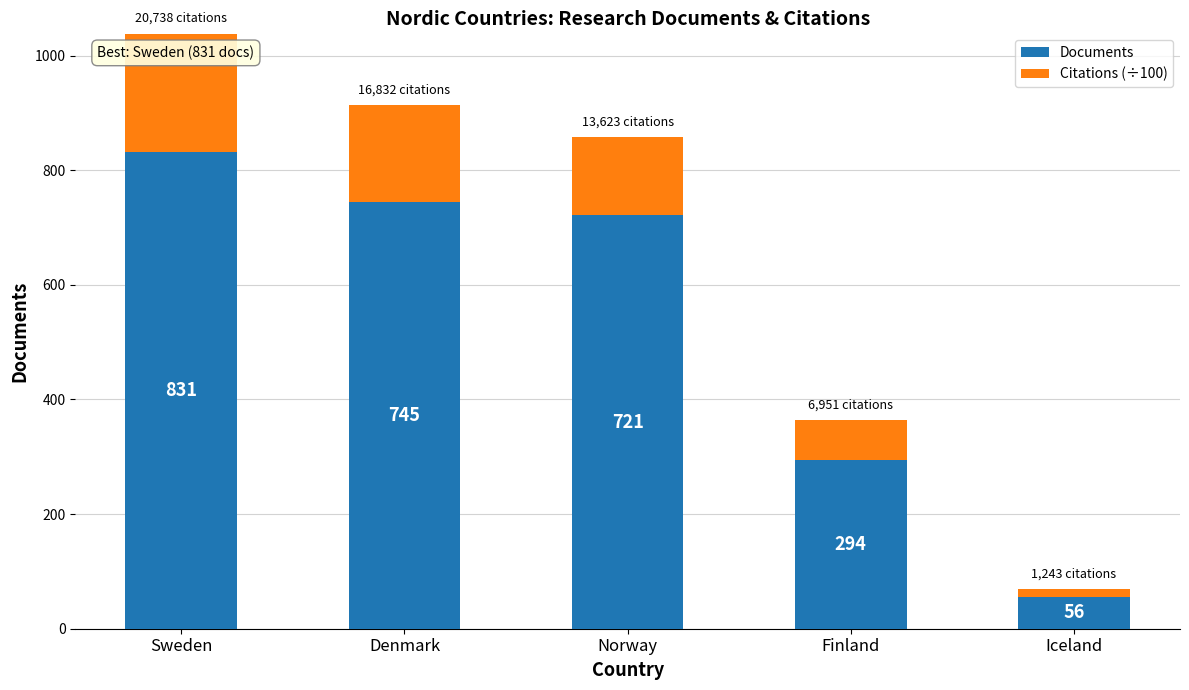

What is the sum of the Documents values at Norway and Iceland?

777.0